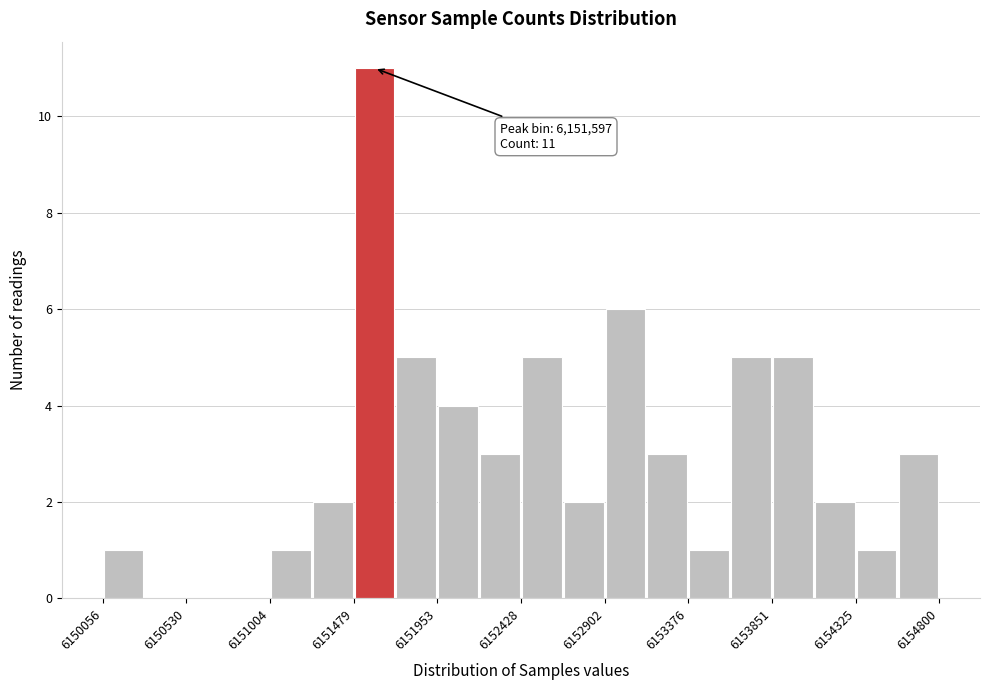

Which range on the x-axis has the tallest bar?

6151500 to 6151700